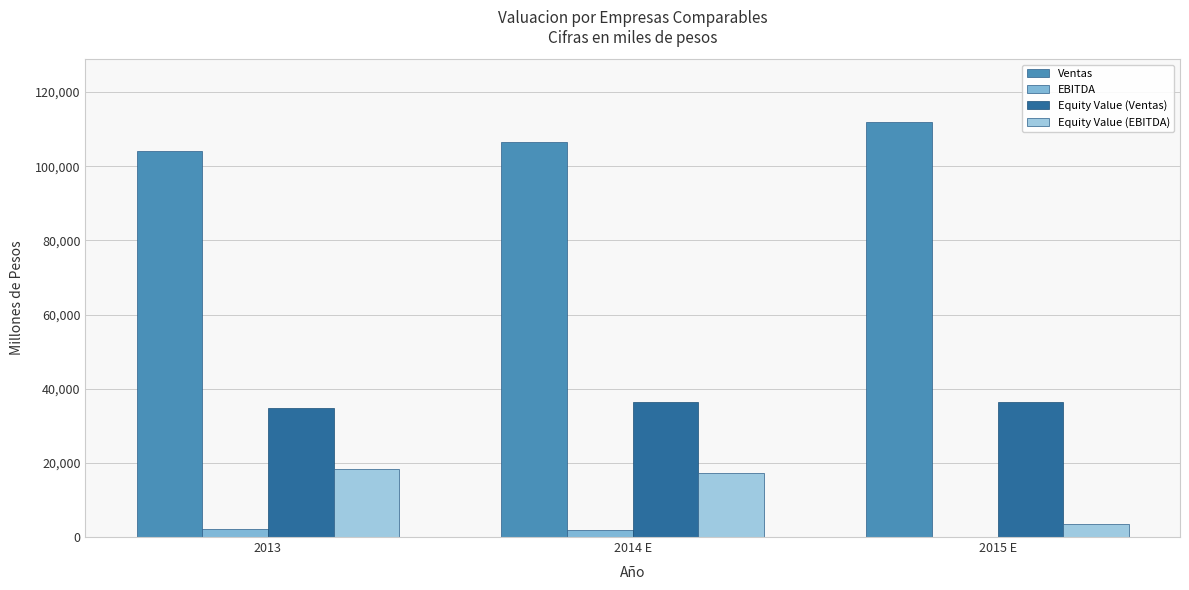

How many data points in Equity Value (Ventas) are above 36347?

2